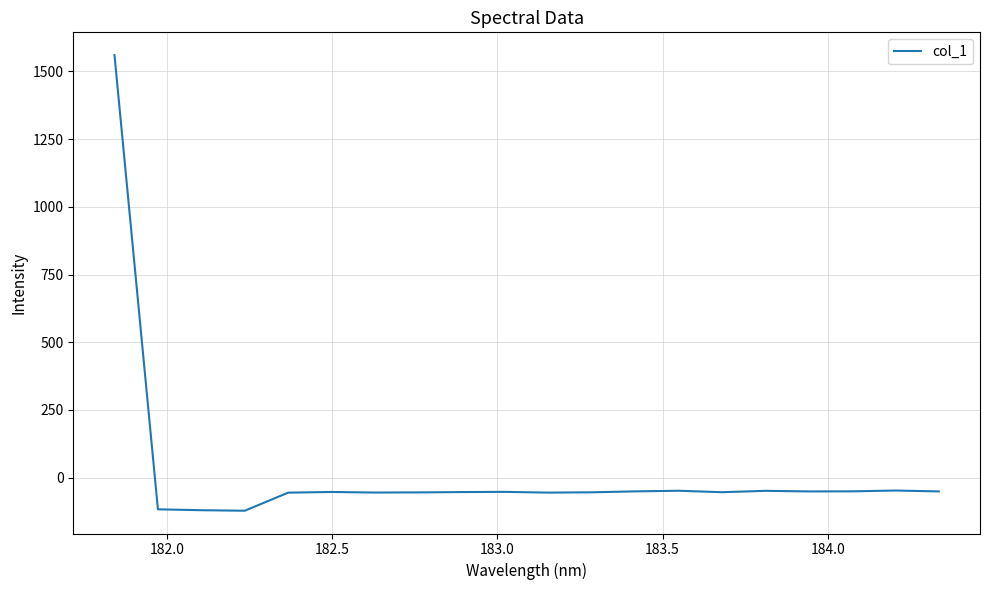

True or false: the data has more than 1 interior local peaks.

True